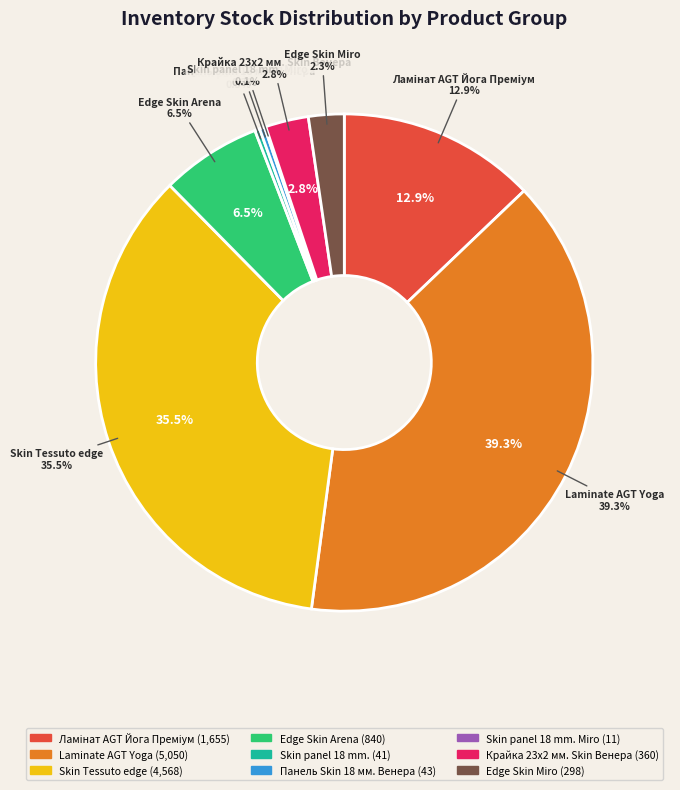

What is the largest slice in the pie chart?

Laminate AGT Yoga